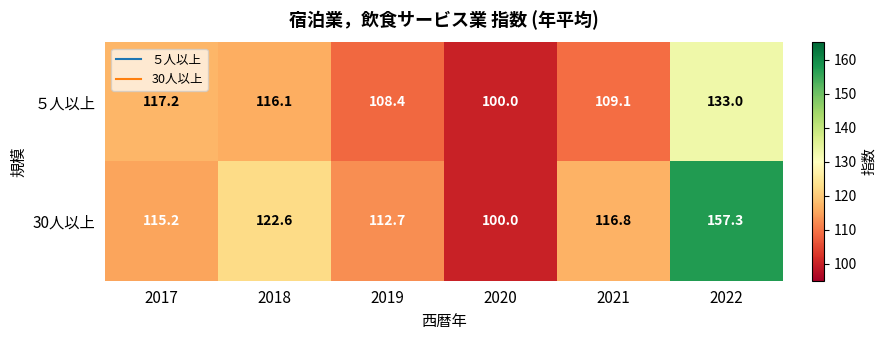

Rank the categories by ５人以上 value from highest to lowest.

2022, 2017, 2018, 2021, 2019, 2020